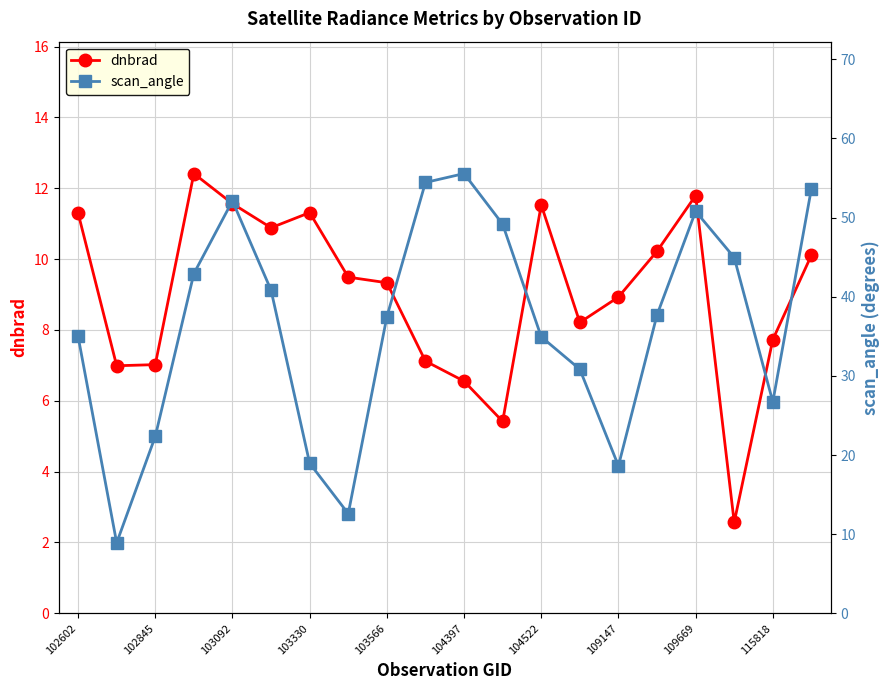

What is the spread (max minus min) of values at 13?

22.6